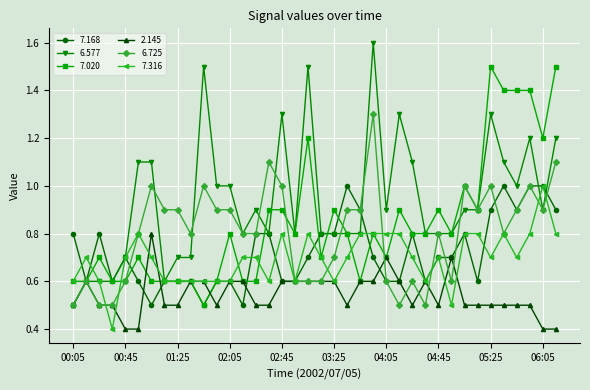

True or false: 7.020 has more than 2 points higher than both neighbors.

True